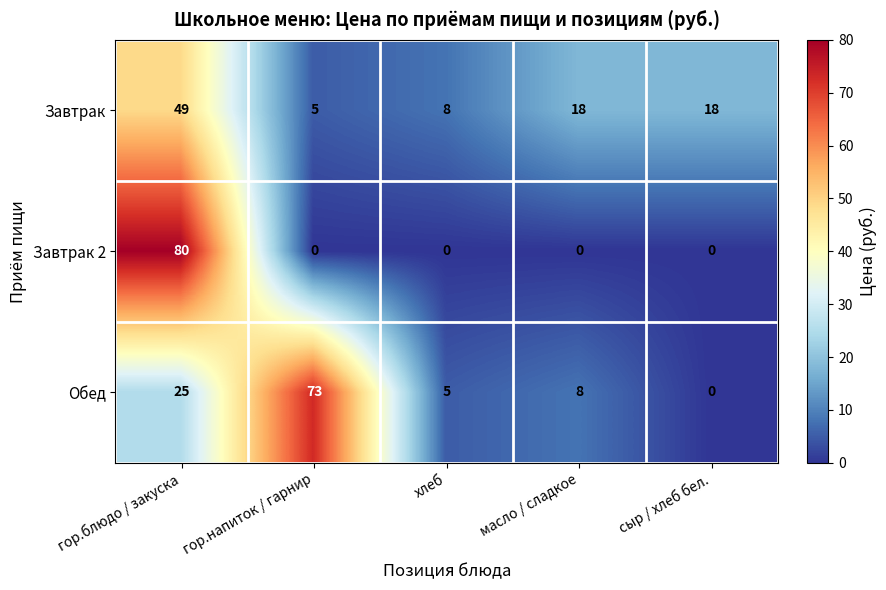

Rank the categories by Обед value from lowest to highest.

сыр / хлеб бел., хлеб, масло / сладкое, гор.блюдо / закуска, гор.напиток / гарнир